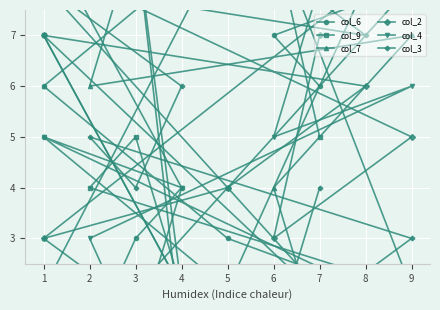

List the labels in order of col_9 value, largest first.

6, 1, 1, 3, 7, 5, 2, 4, 9, 8